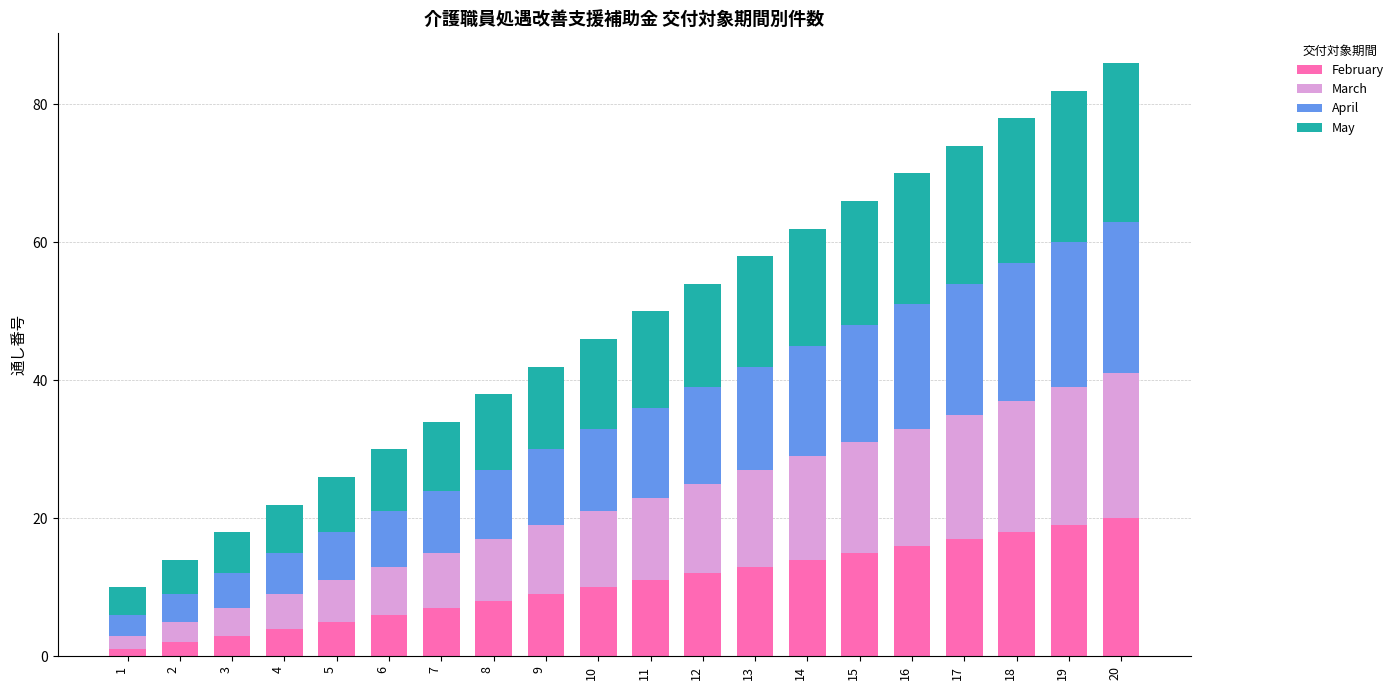

Rank the series by their maximum value, from highest to lowest.

May, April, March, February